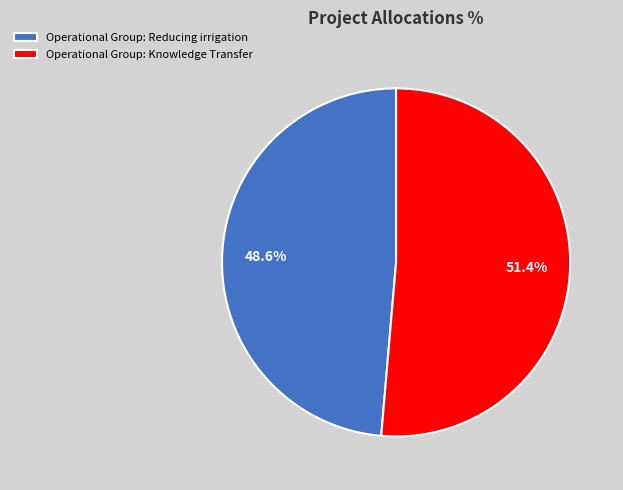

Count the number of slices in the pie.

2